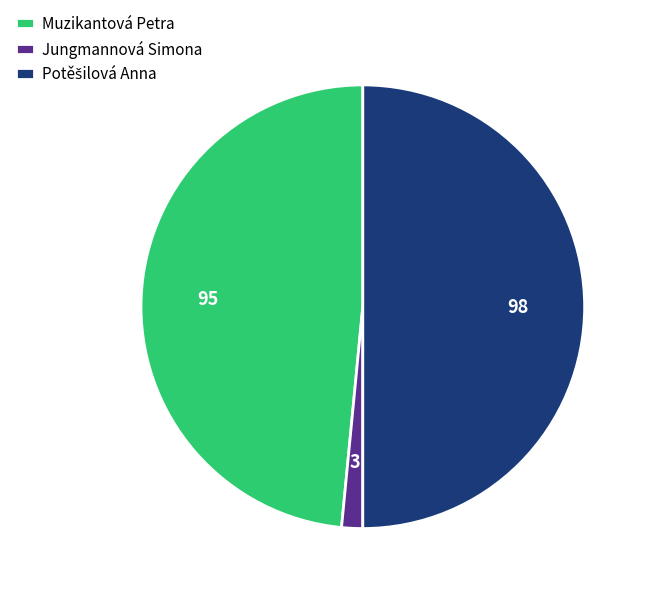

Is it true that Muzikantová Petra is 48% of the pie?

True